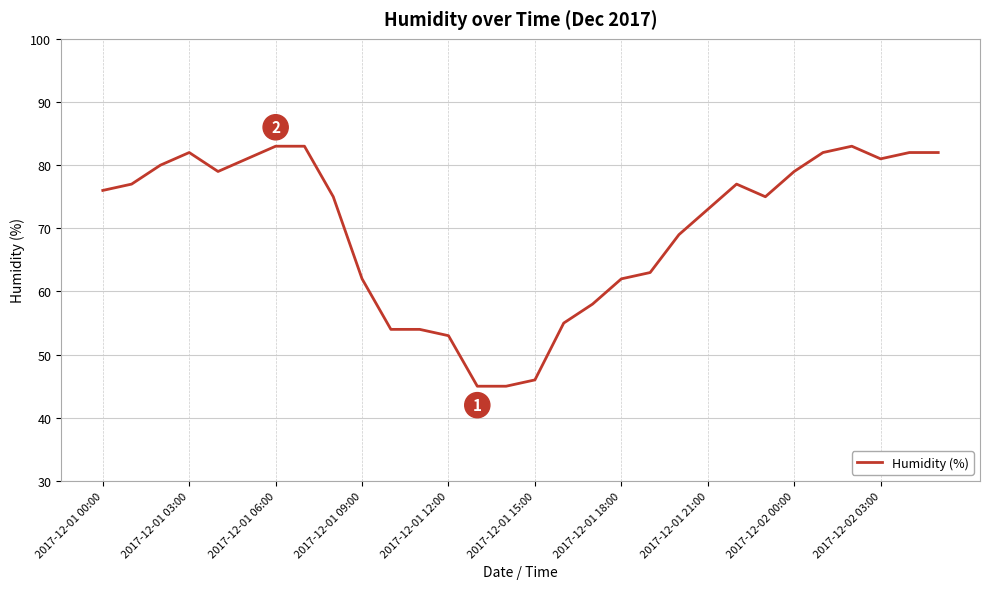

What is the greatest value displayed?

83